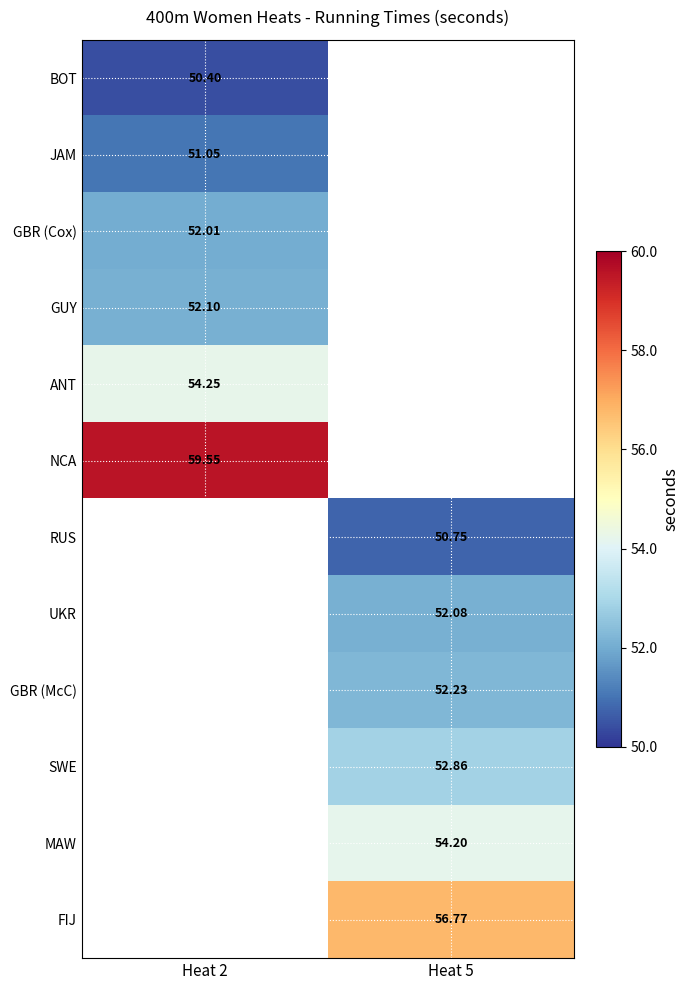

At how many categories does at least one series exceed 53?

2